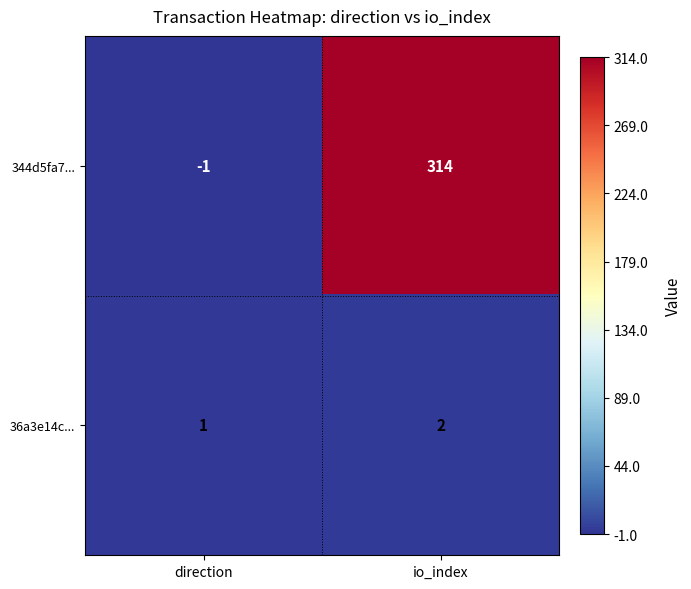

At which category is the sum across all series the highest?

io_index